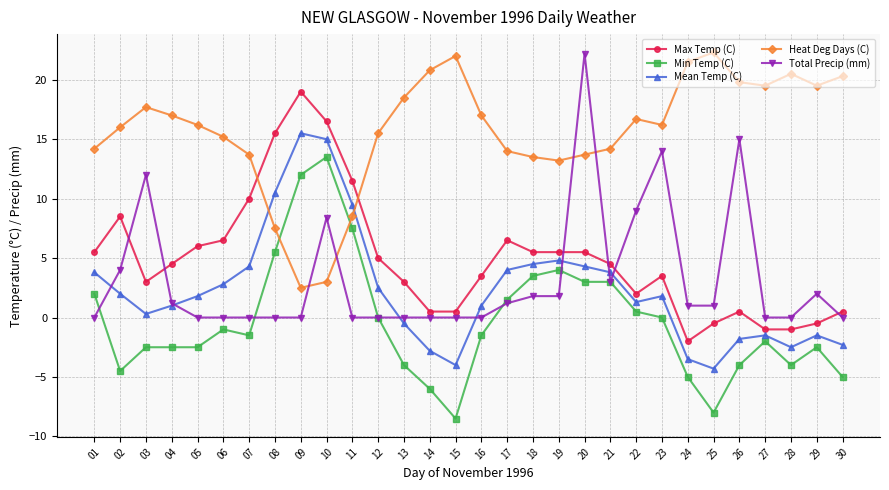

At how many categories does at least one series exceed 3?

30